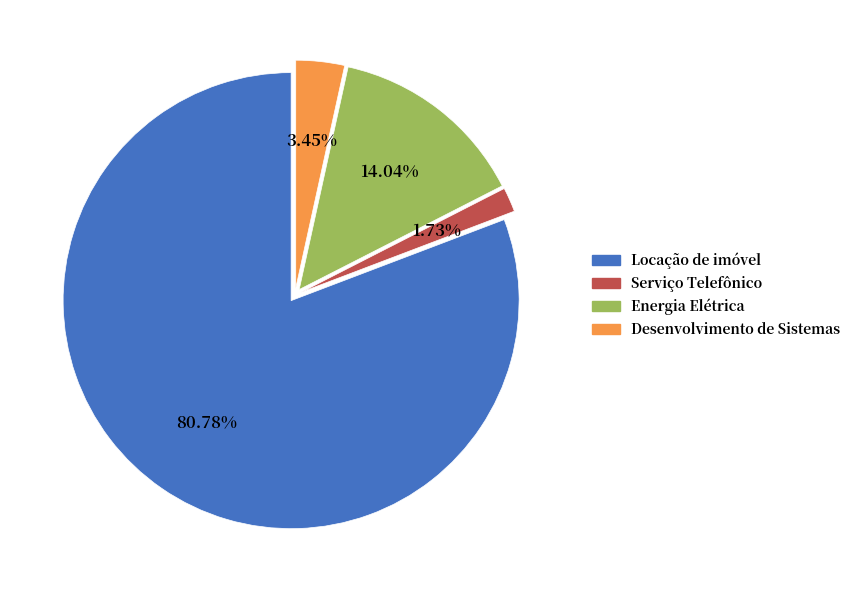

To the nearest percent, what percentage of the pie is Serviço Telefônico?

2%